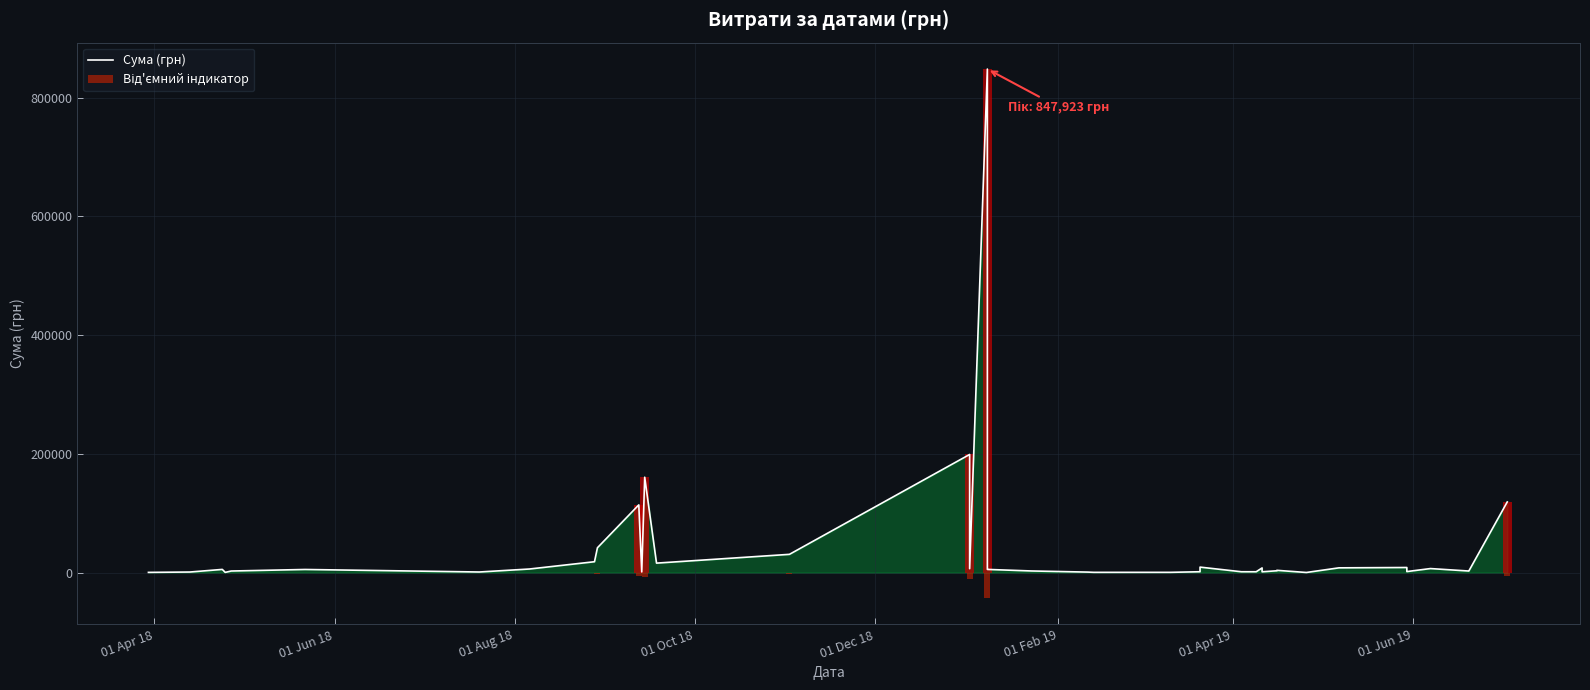

The value of Сума (грн) at 9 is 67744.4. True or false?

False